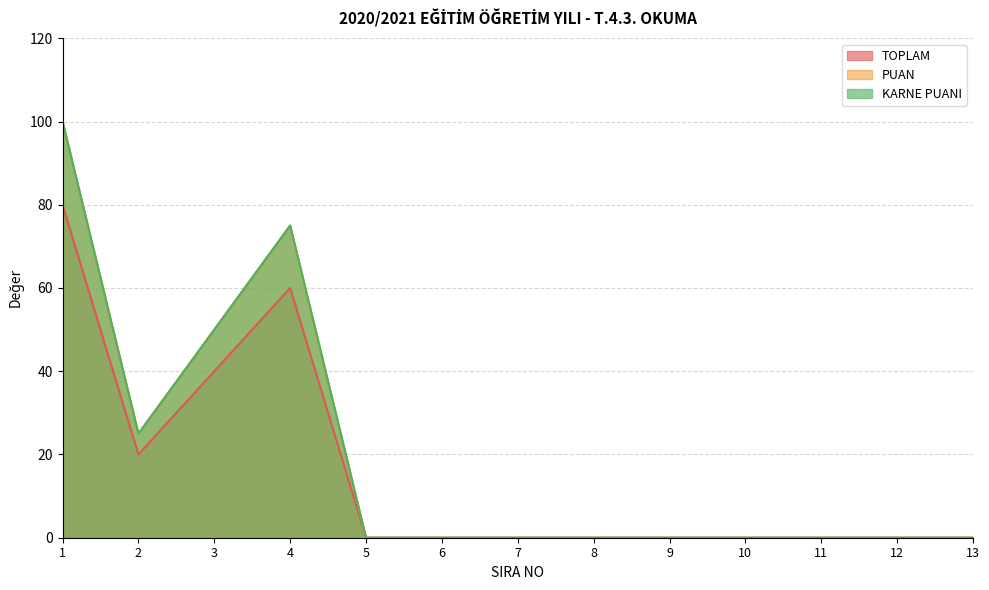

True or false: PUAN has more than 0 points higher than both neighbors.

True